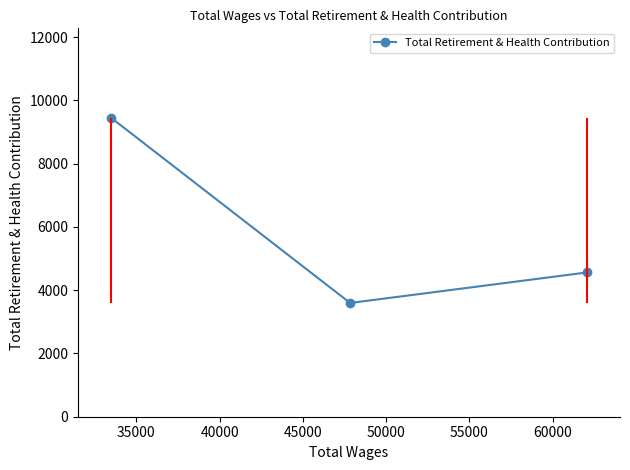

What is the value of the Total Retirement & Health Contribution point at the 2nd from the left?

3597